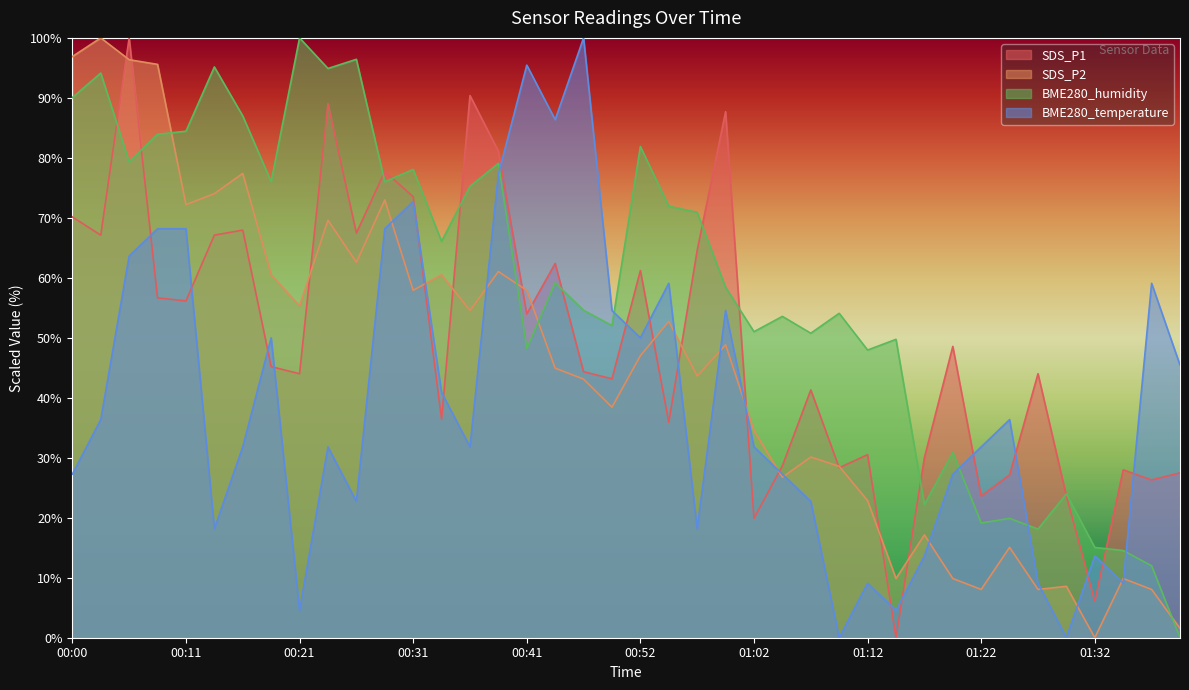

Between 00:11 and 00:41, which series saw the biggest shift?

BME280_humidity